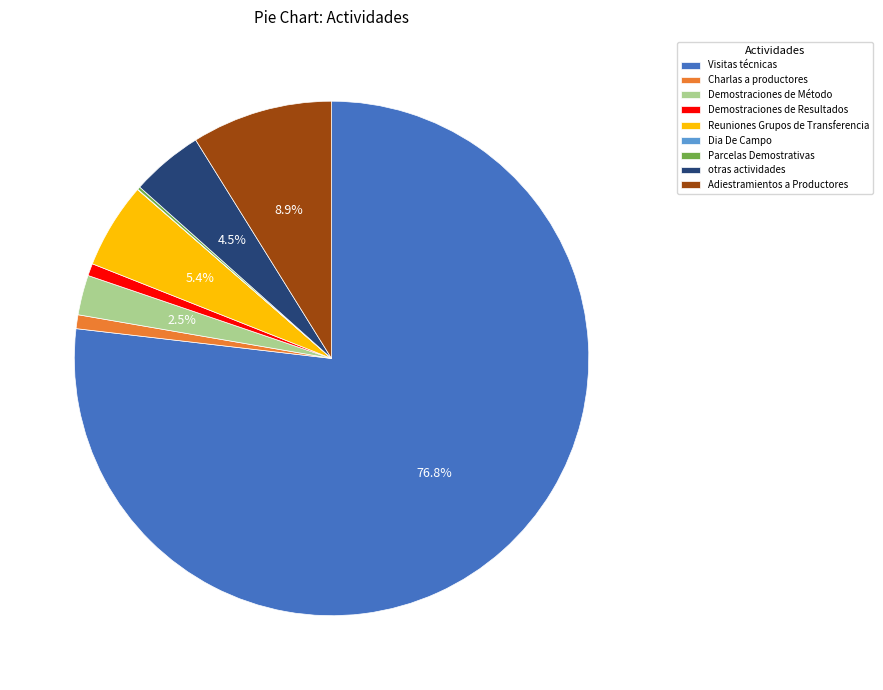

What percentage do Adiestramientos a Productores and Visitas técnicas together represent?

85.7%